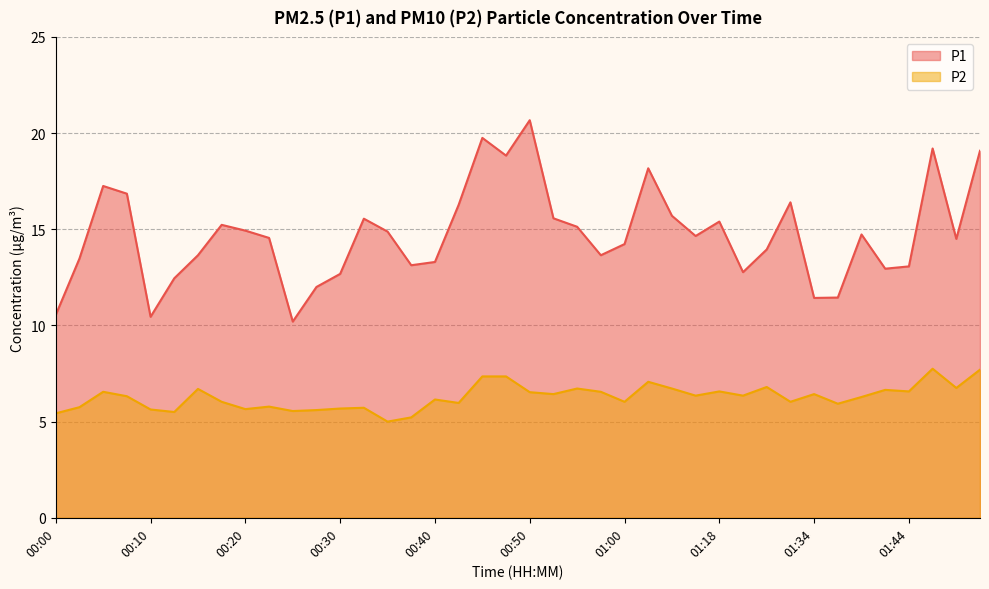

What is the difference between the P1 values at 00:42 and 01:02?

1.9